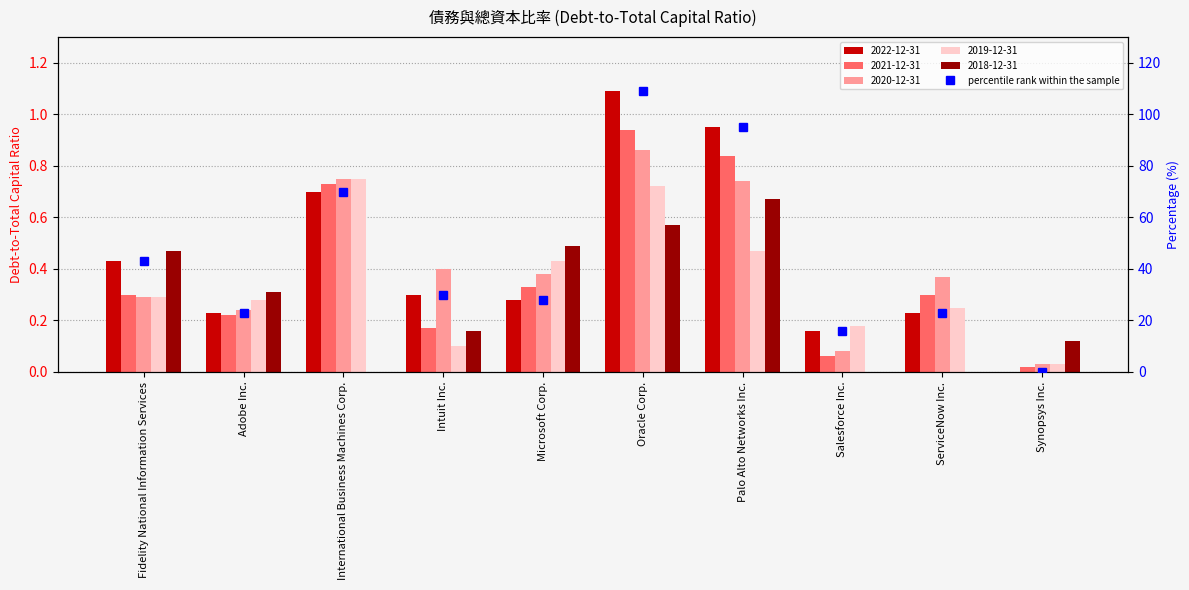

What position from the left is Microsoft Corp.?

5